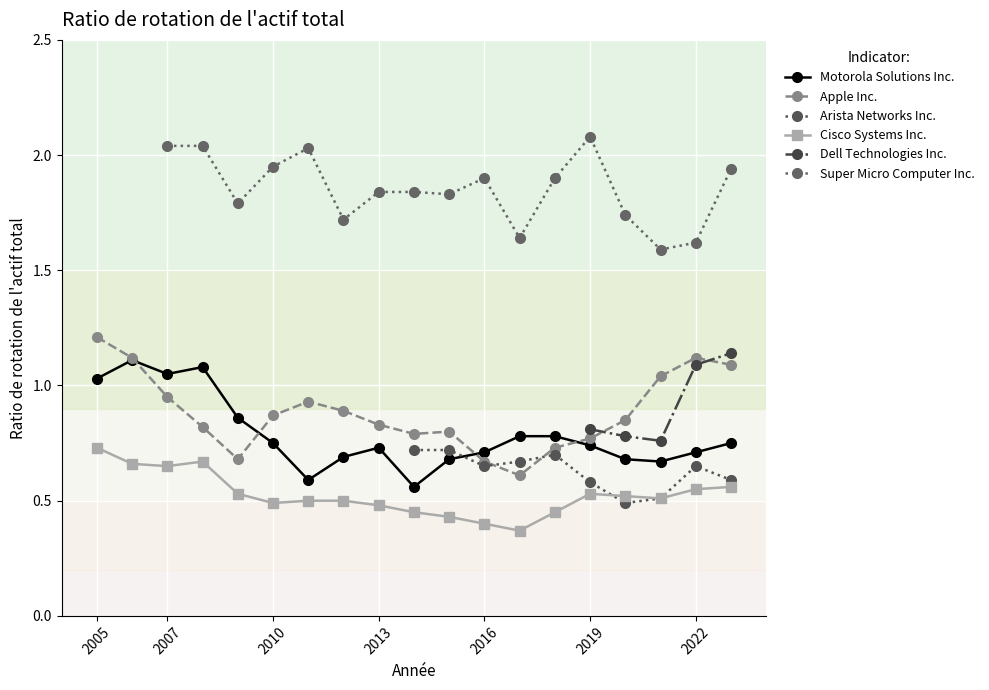

True or false: Apple Inc. has more than 0 interior local peaks.

True